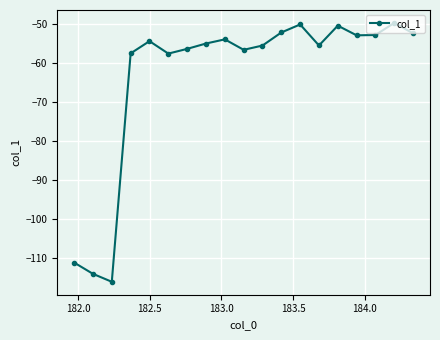

What is the value of the 8th point from the left?

-54.9